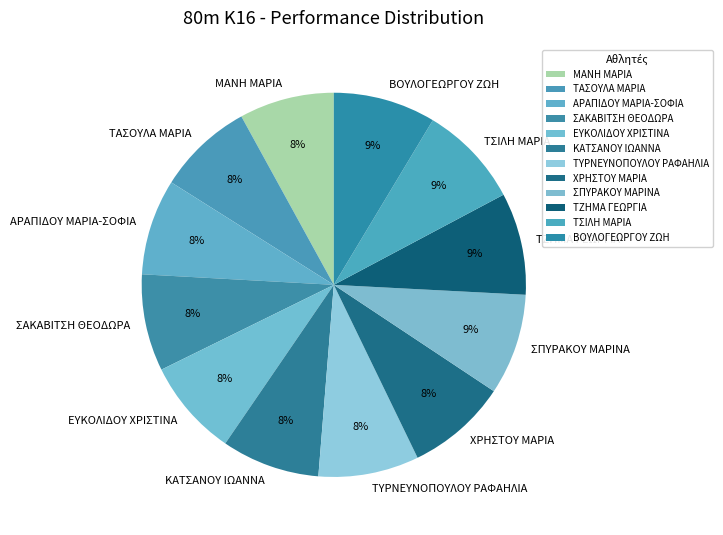

Is it true that ΤΣΙΛΗ ΜΑΡΙΑ is 9% of the pie?

True